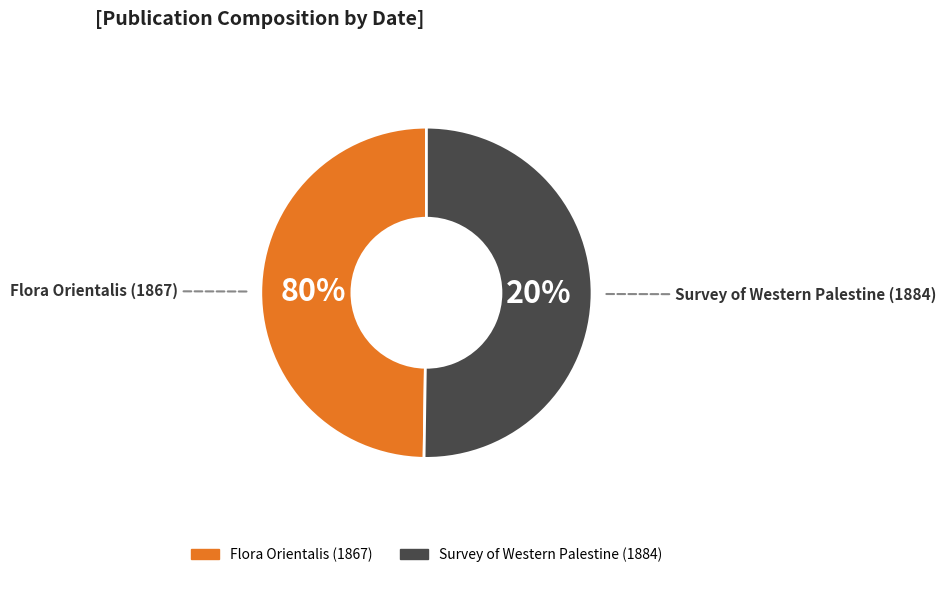

Count the number of slices in the pie.

2